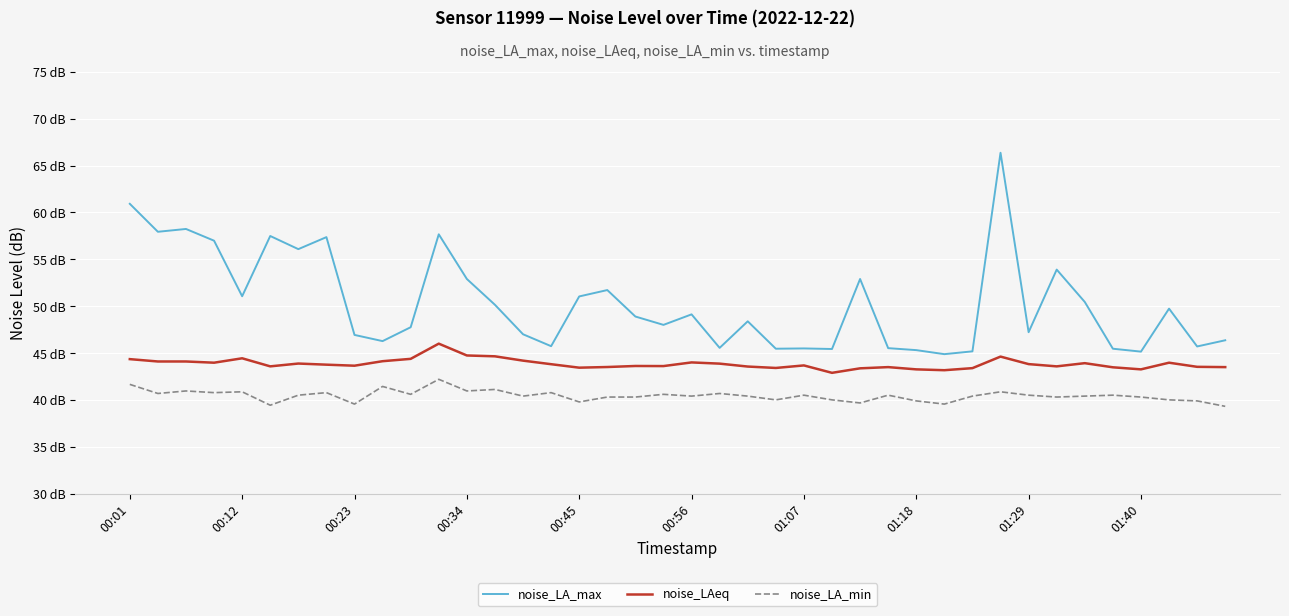

Where is noise_LA_min nearest to the value 40?

23